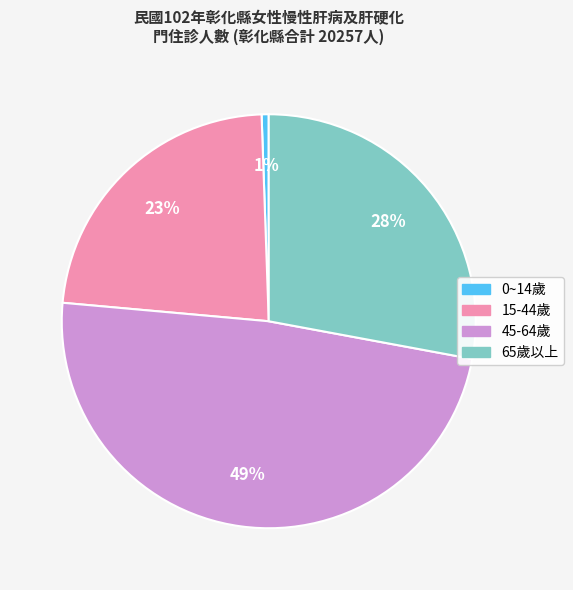

What percentage is the 45-64歲 slice, to the nearest percent?

49%